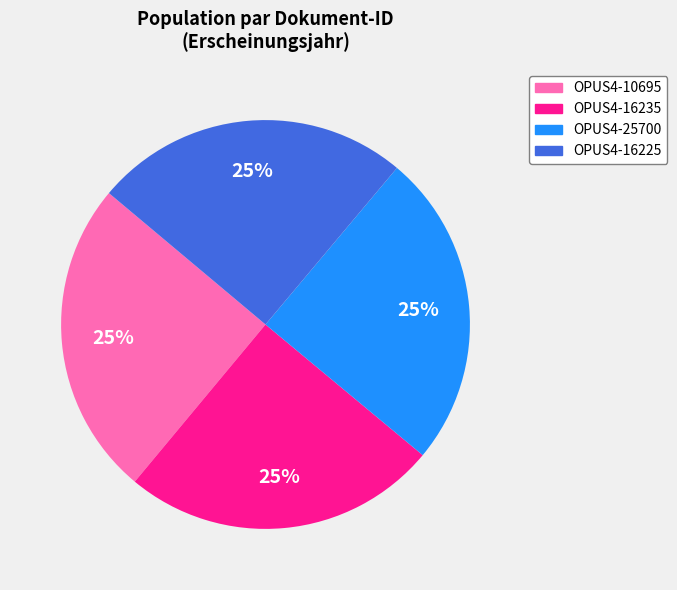

To the nearest percent, what is the average slice percentage?

25%